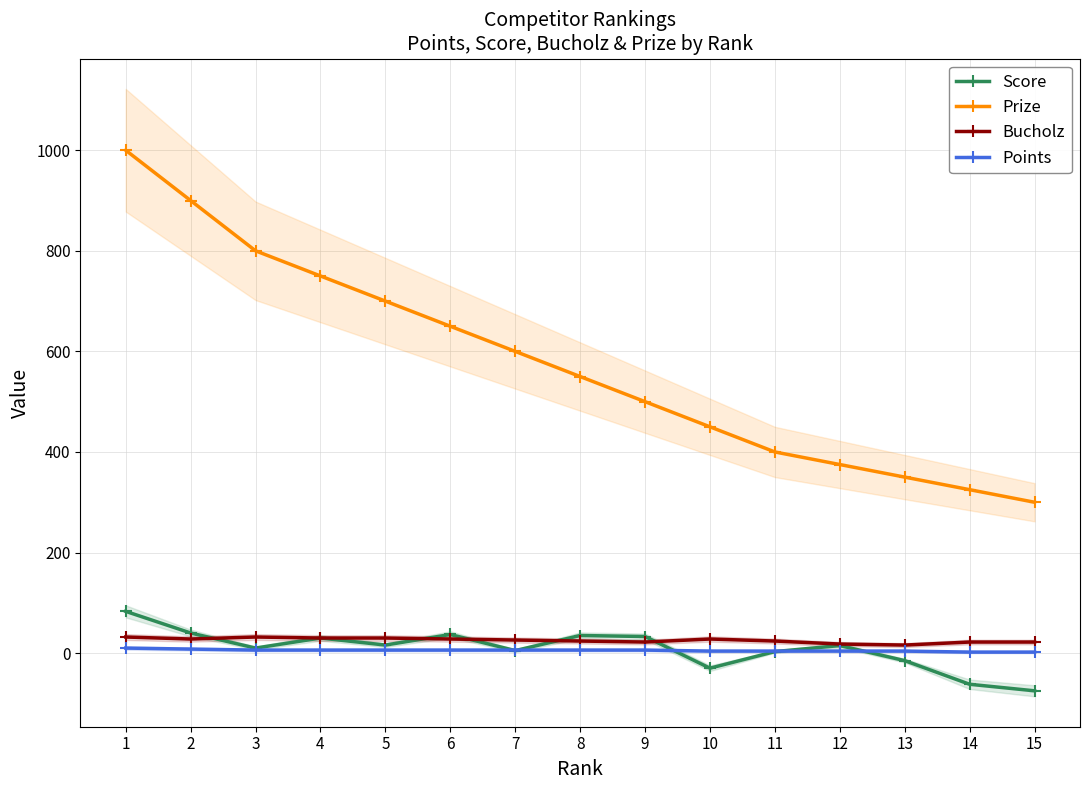

Where is the first local minimum for Score?

3